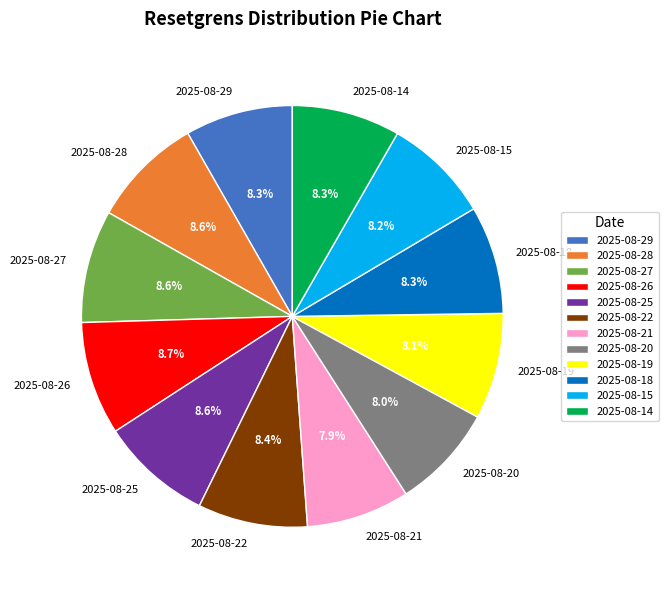

What is the total percentage of 2025-08-18 and 2025-08-22?

16.7%